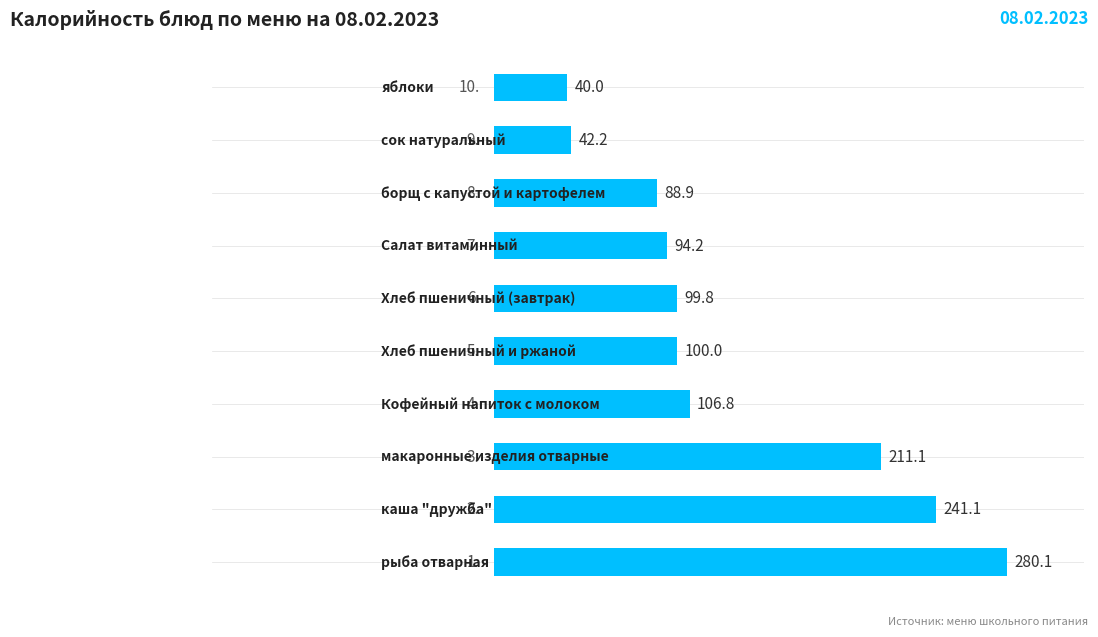

What is the difference between the maximum and second lowest values?

237.9